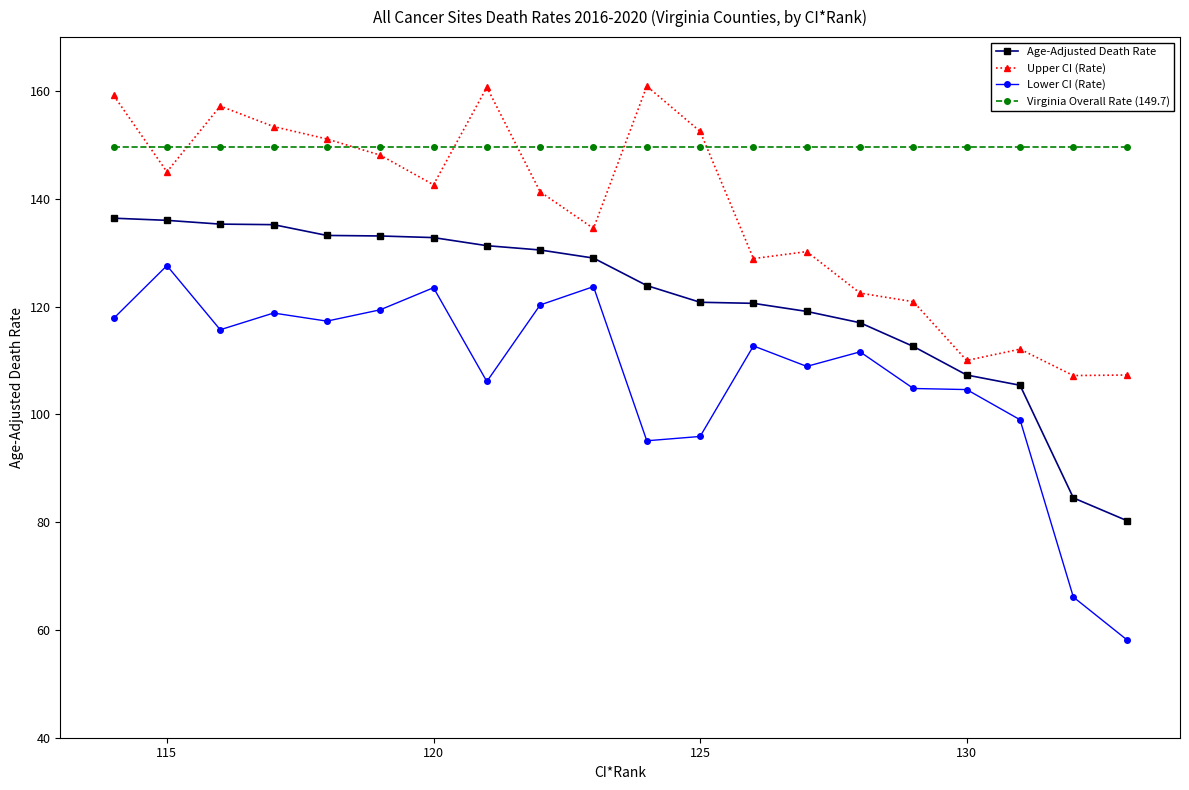

What is the spread (max minus min) of values at 115?

22.1